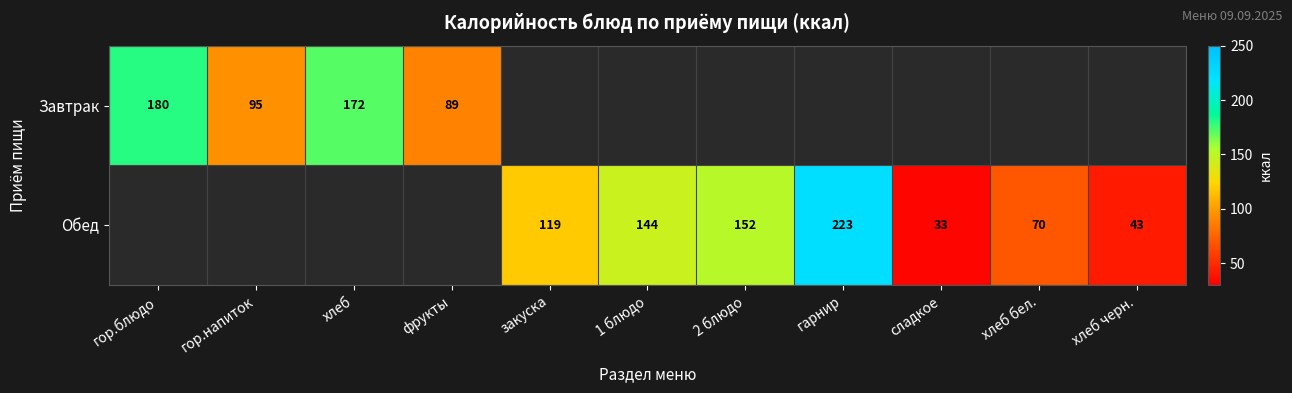

The value of Обед at гарнир is 45.6. True or false?

False